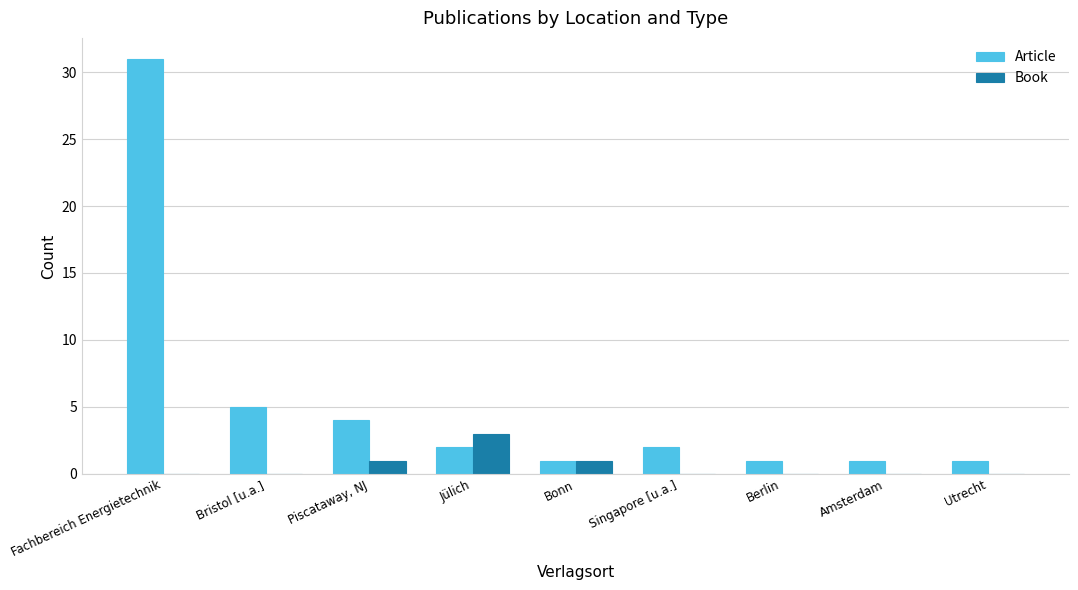

True or false: Article has a value of 5 at Bristol [u.a.].

True